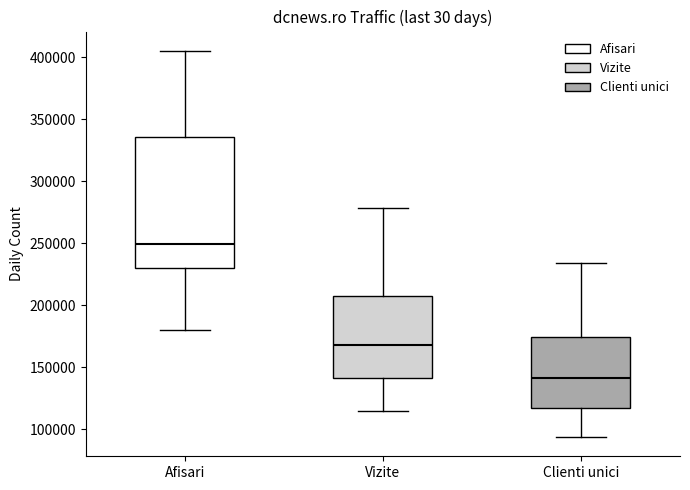

Comparing the boxes themselves (not the whiskers), which one is the tallest?

Afisari